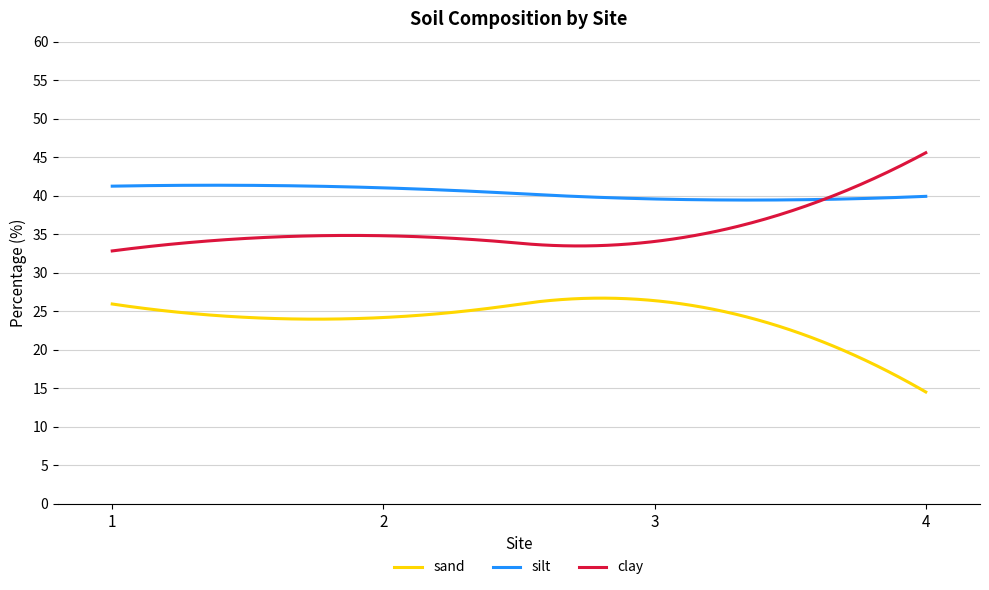

Which series has the largest total across all categories?

silt